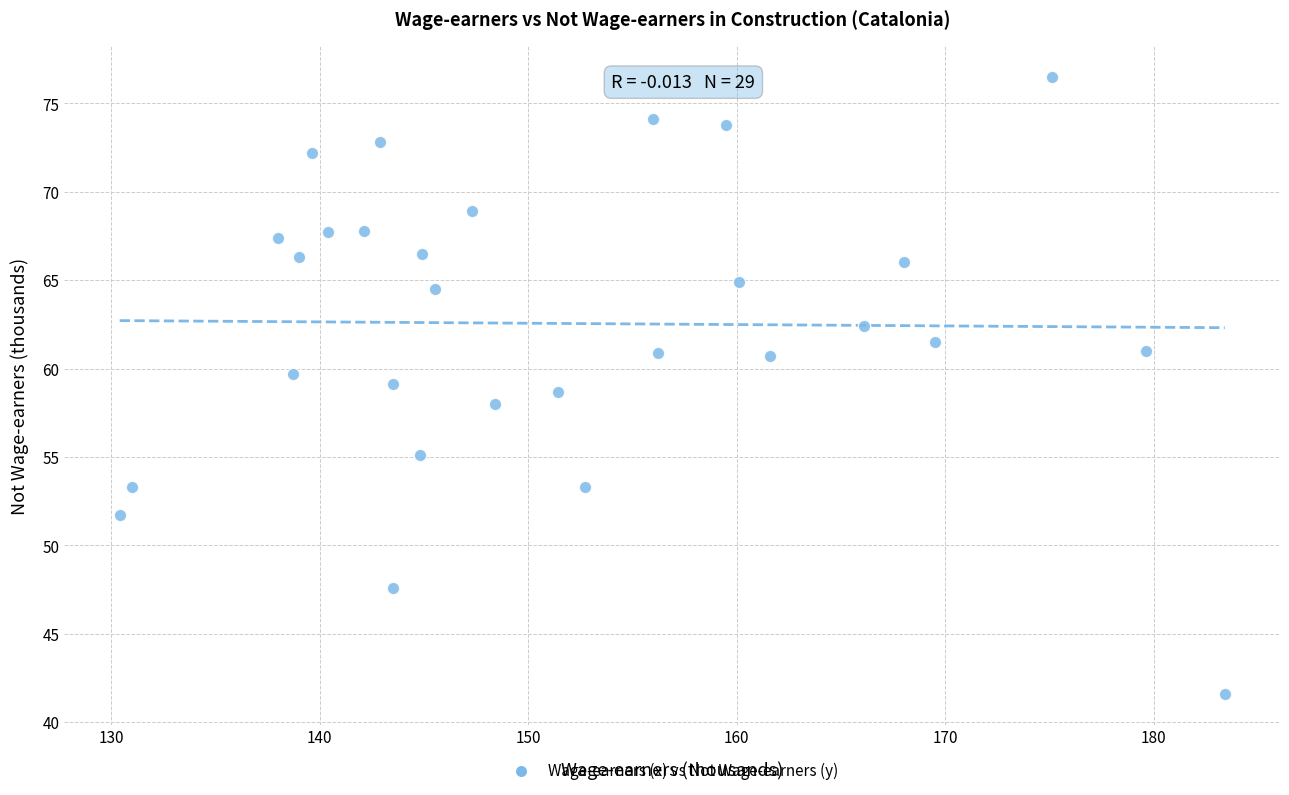

What is the range of X values (max minus min)?

53.0